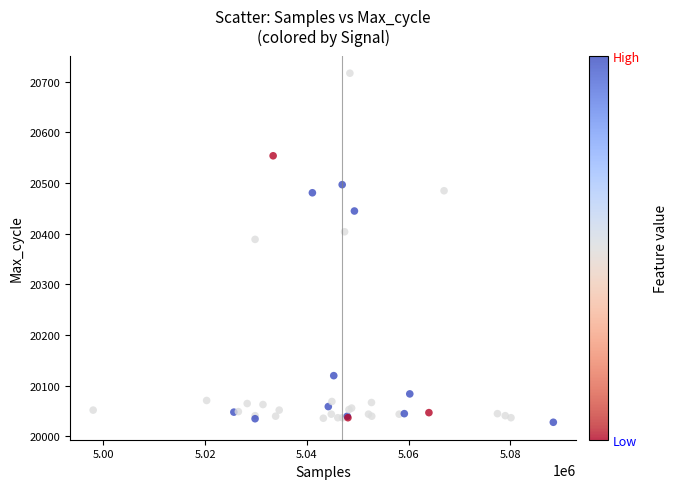

What Y value in the scatter plot is closest to 20372?

20389